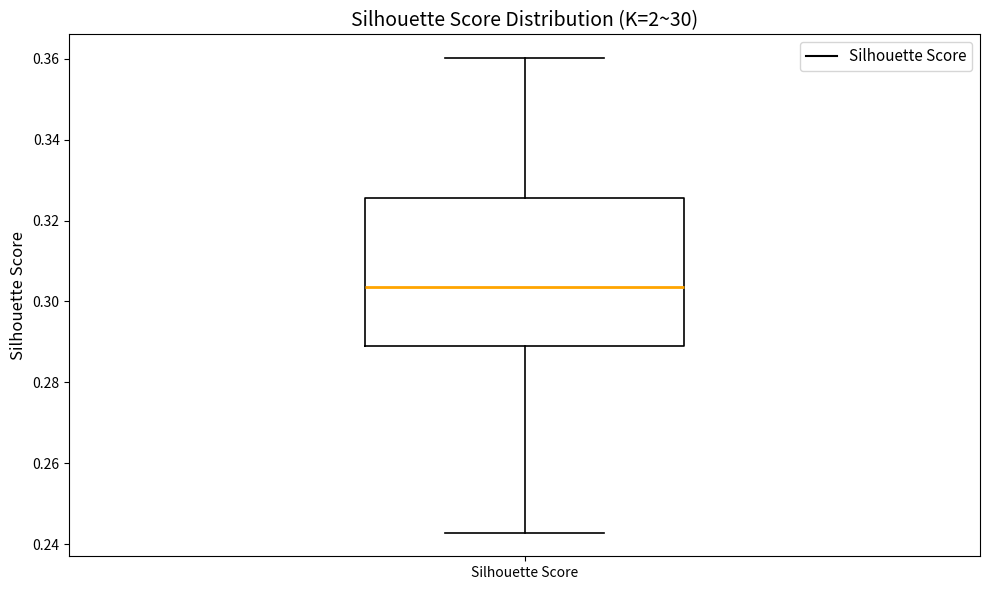

Where does the median line of the box for Silhouette Score sit on the y-axis? The values are not printed on the chart, so give them approximately, as read against the axis.

0.304